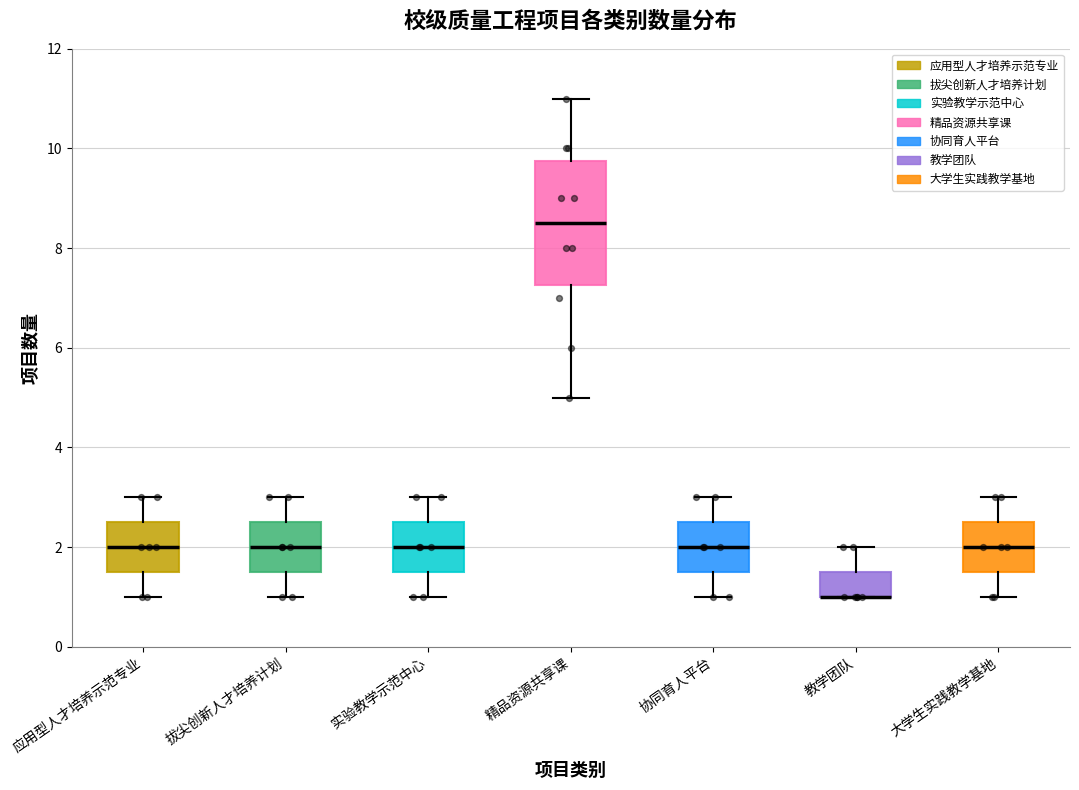

Reading left to right, read every box against the y-axis: the position of its median line, the range the box covers, and the ends of its whiskers. The values are not printed on the chart, so give them approximately, as read against the axis.

应用型人才培养示范专业: median 2.0, box 1.6 to 2.6, whiskers 1.0 to 3.0
拔尖创新人才培养计划: median 2.0, box 1.6 to 2.6, whiskers 1.0 to 3.0
实验教学示范中心: median 2.0, box 1.6 to 2.6, whiskers 1.0 to 3.0
精品资源共享课: median 8.6, box 7.2 to 9.8, whiskers 5.0 to 11.0
协同育人平台: median 2.0, box 1.6 to 2.6, whiskers 1.0 to 3.0
教学团队: median 1.0 (drawn on the box's lower edge), box 1.0 to 1.6, whiskers 1.0 to 2.0
大学生实践教学基地: median 2.0, box 1.6 to 2.6, whiskers 1.0 to 3.0